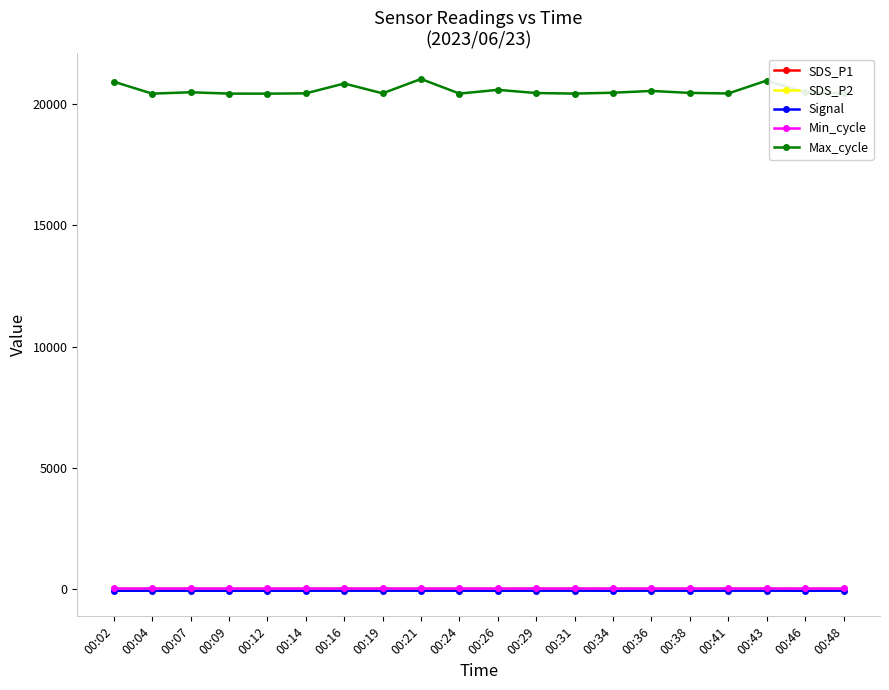

True or false: SDS_P1 has more than 0 interior local peaks.

True